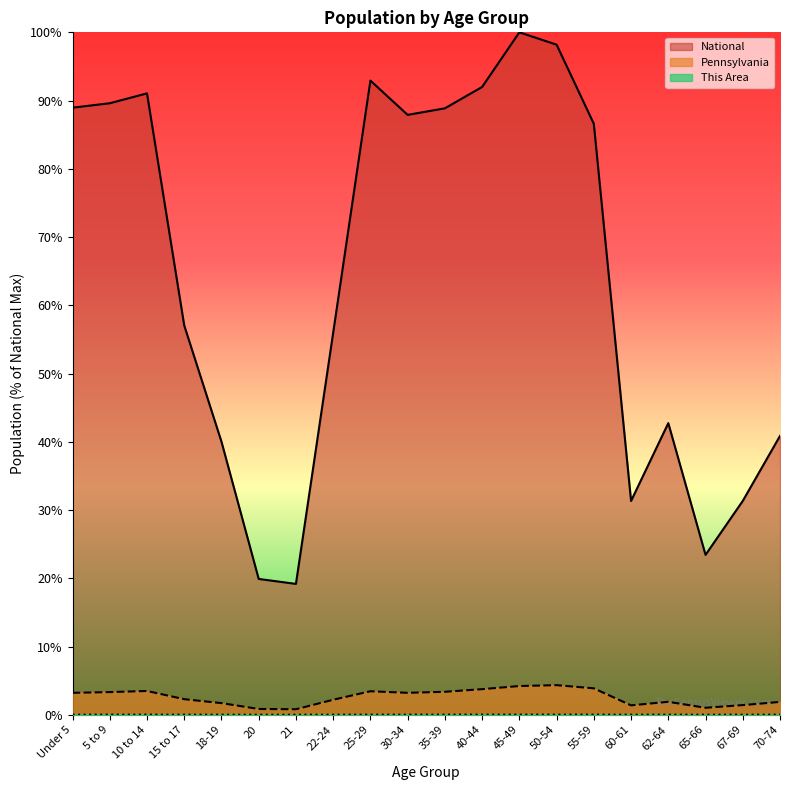

Which series has the largest range (max minus min)?

National